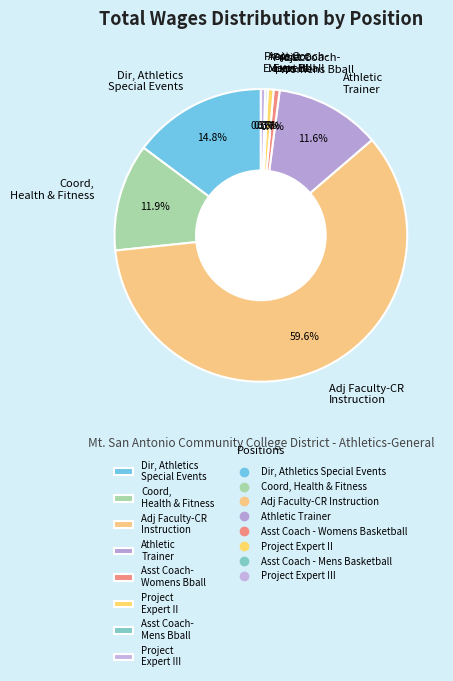

What portion of the pie excludes Adj Faculty-CR Instruction?

40.4%